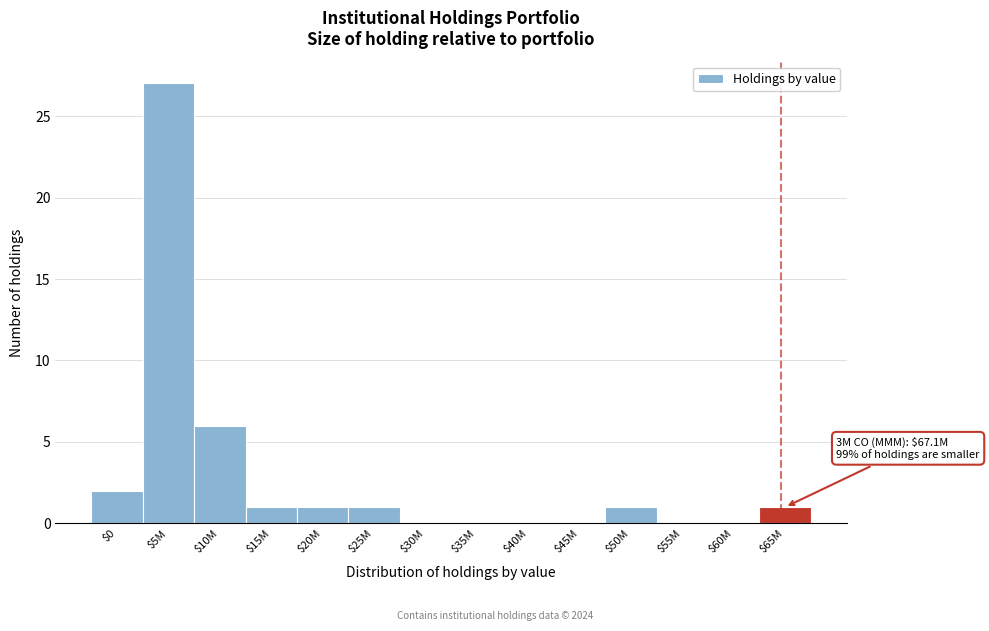

What is the sum of all values?

40